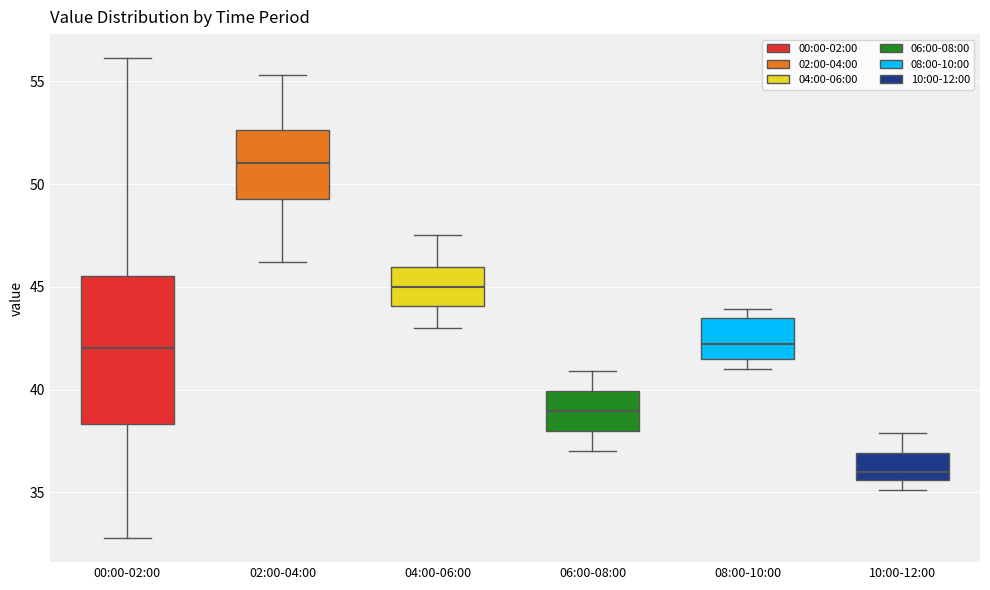

Which box is the tallest, from its lower edge to its upper edge?

00:00-02:00